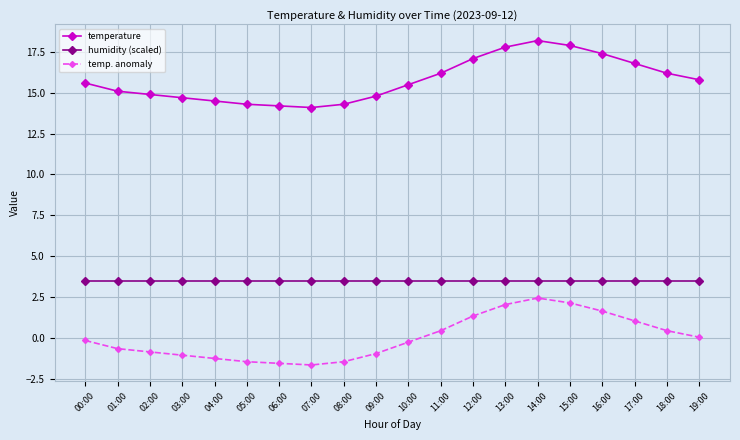

Rank the series at 11:00 from highest to lowest value.

temperature, humidity (scaled), temp. anomaly